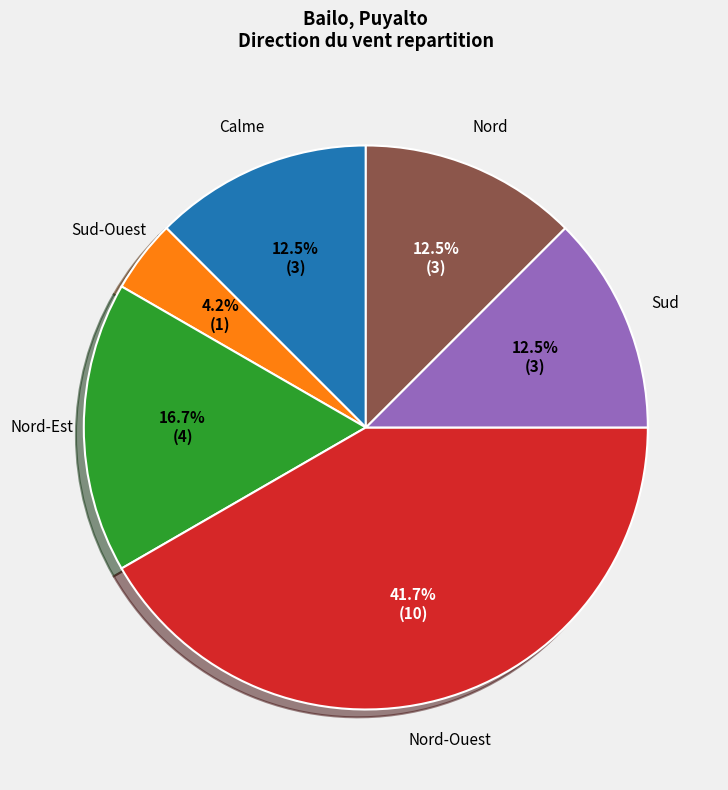

How many segments does this pie chart have?

6